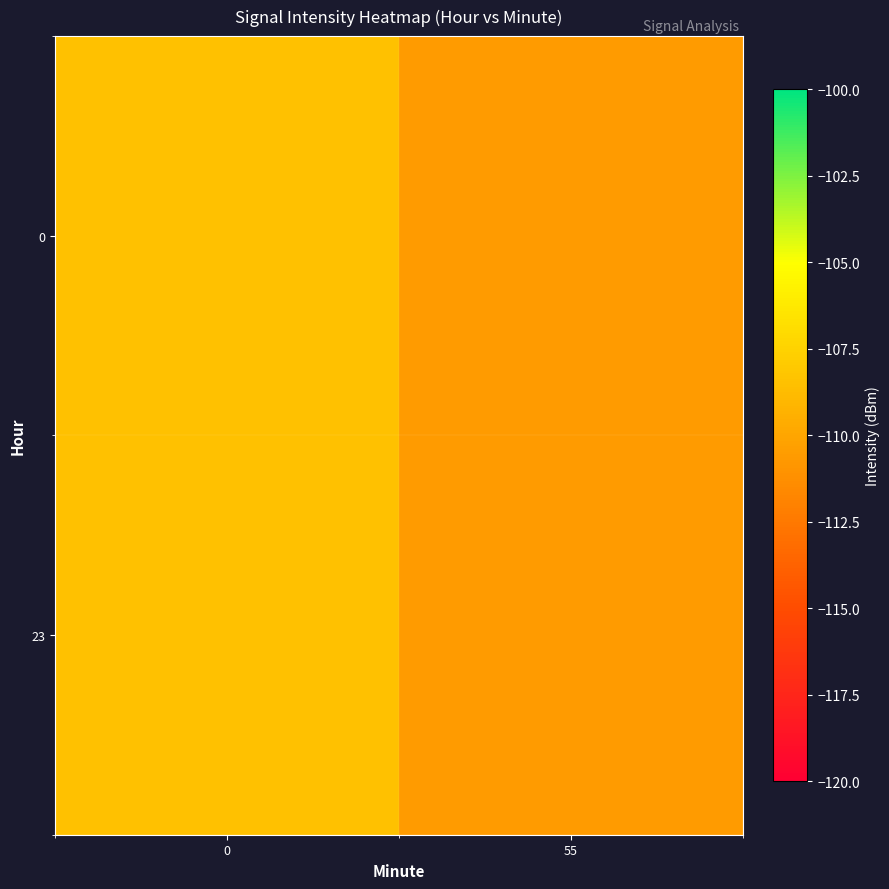

Rank the series by their maximum value, from highest to lowest.

0, 23